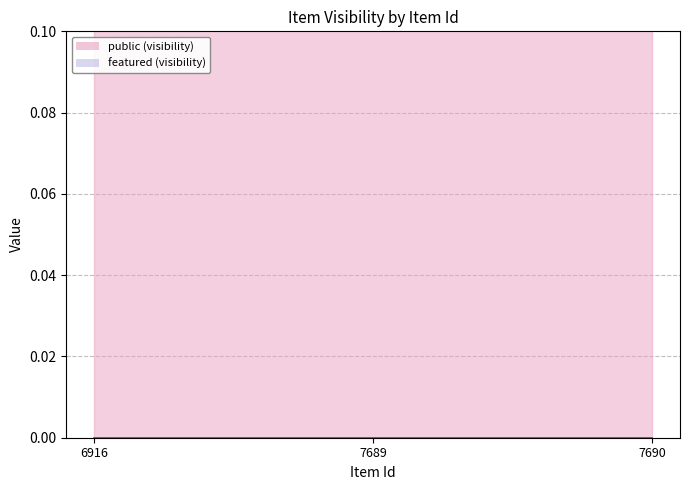

What is the greatest value displayed?

1